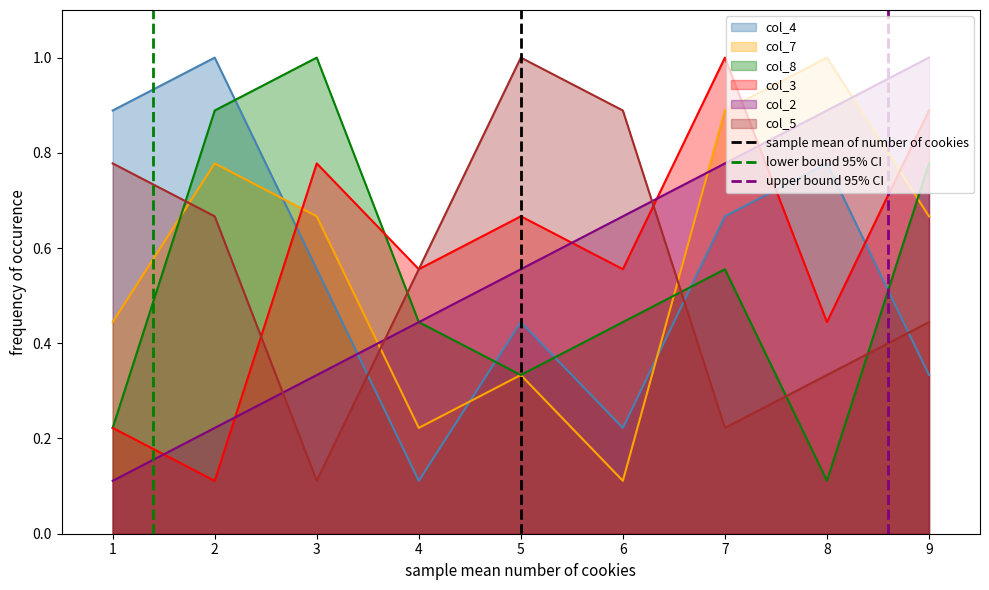

Is it true that col_4 equals 1.2 at 8?

False